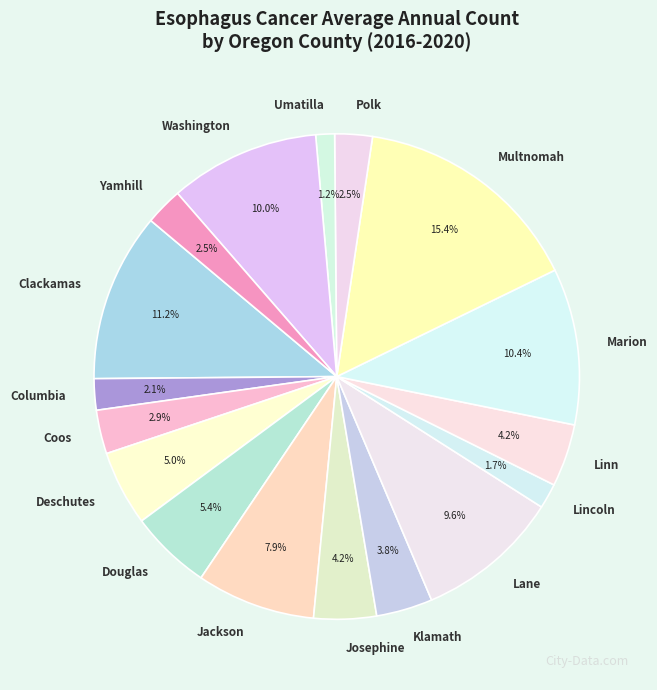

What is the largest slice in the pie chart?

Multnomah